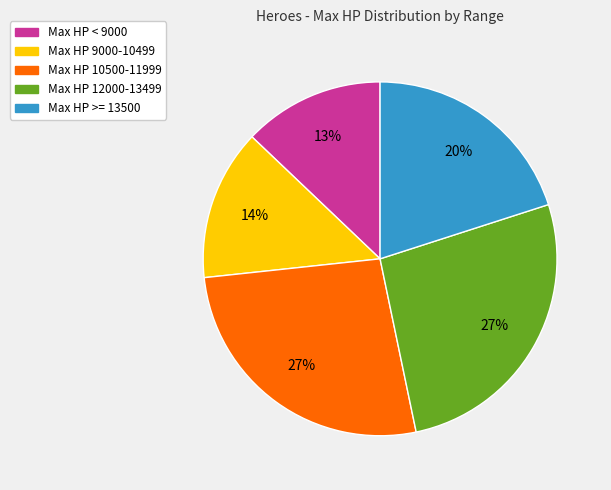

Which has a higher value, Max HP < 9000 or Max HP 10500-11999?

Max HP 10500-11999